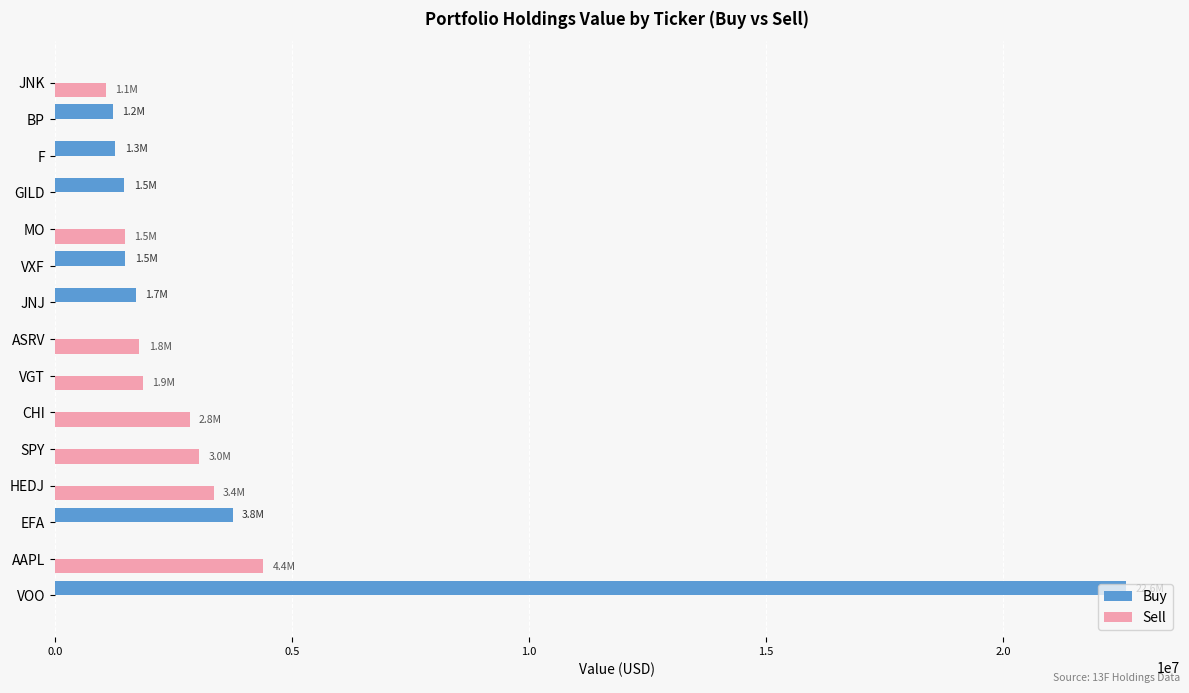

Where is Buy nearest to the value 11296500?

EFA